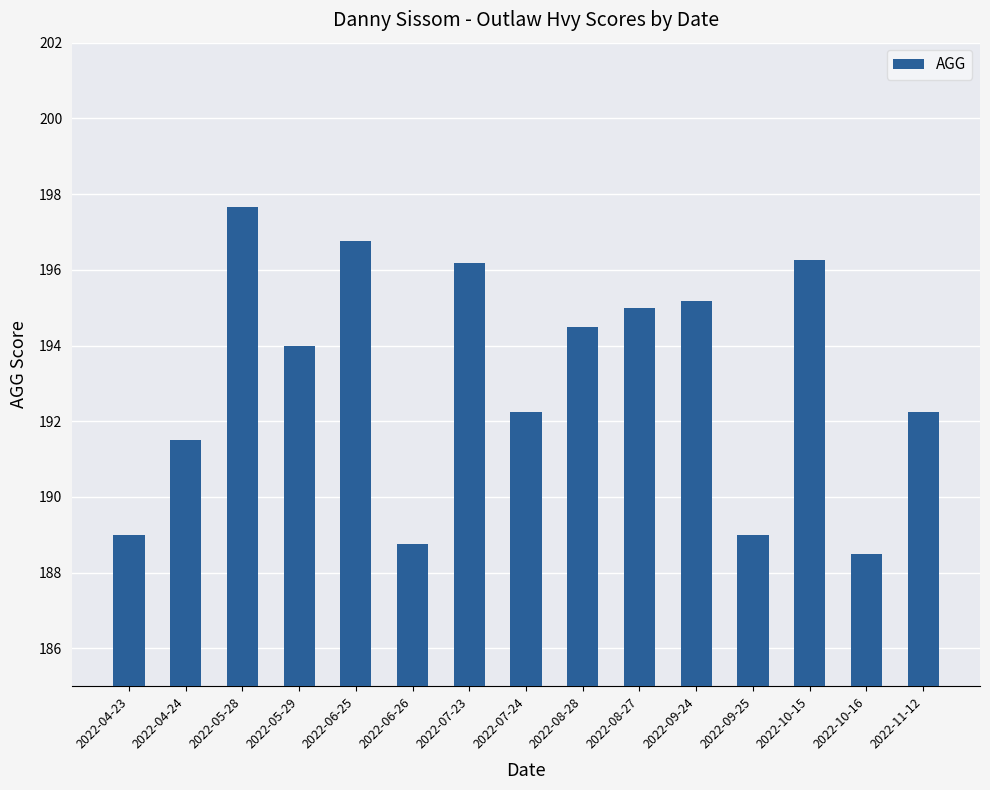

The chart shows a value of 188.5 at 2022-10-16. True or false?

True